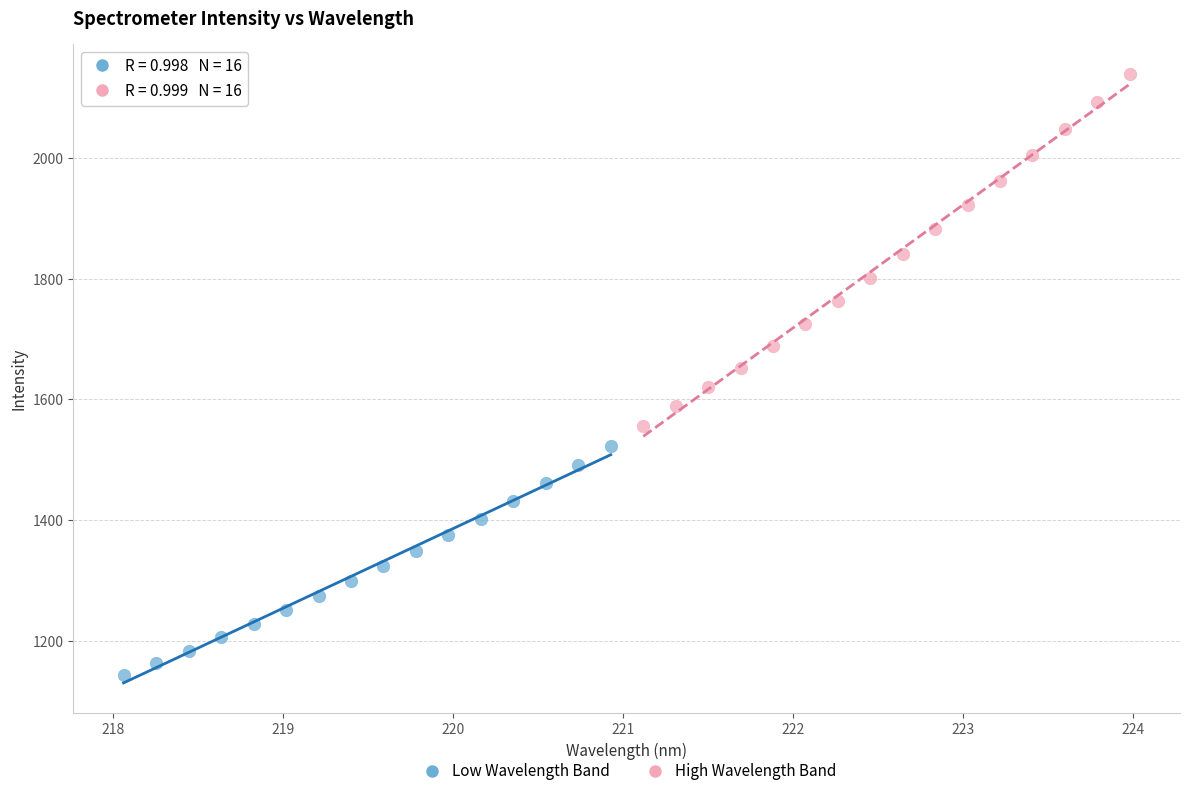

Which series has the widest spread of Y values?

High Wavelength Band